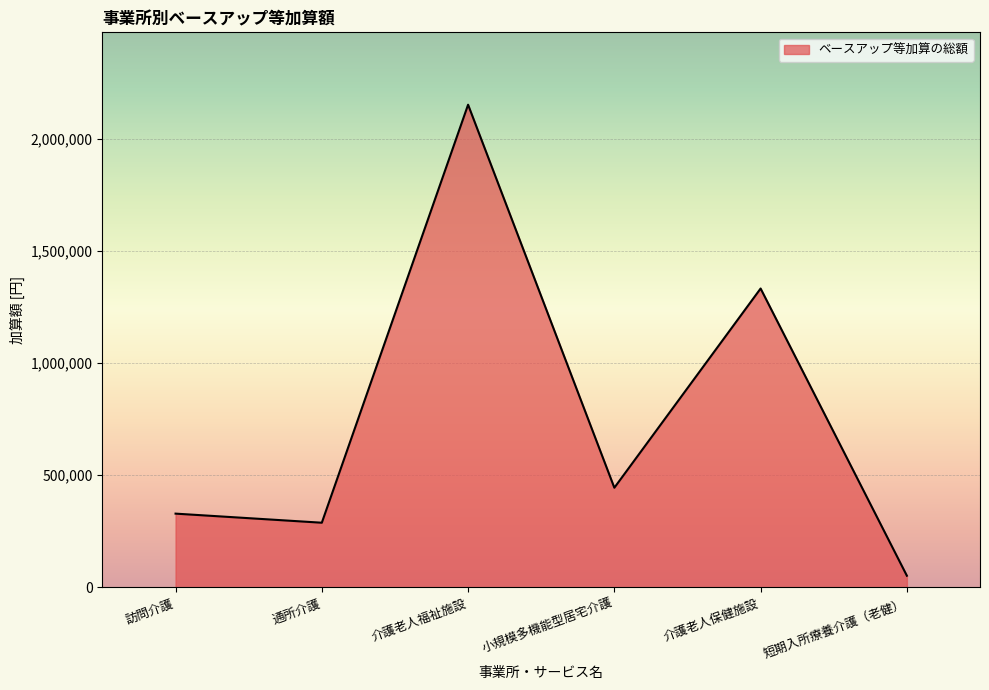

Which category has the lowest value across all series?

短期入所療養介護（老健）